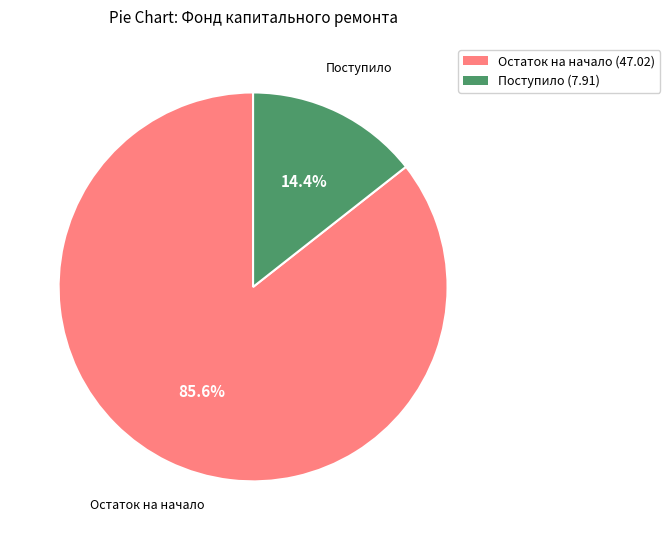

To the nearest percent, what is the average slice percentage?

50%